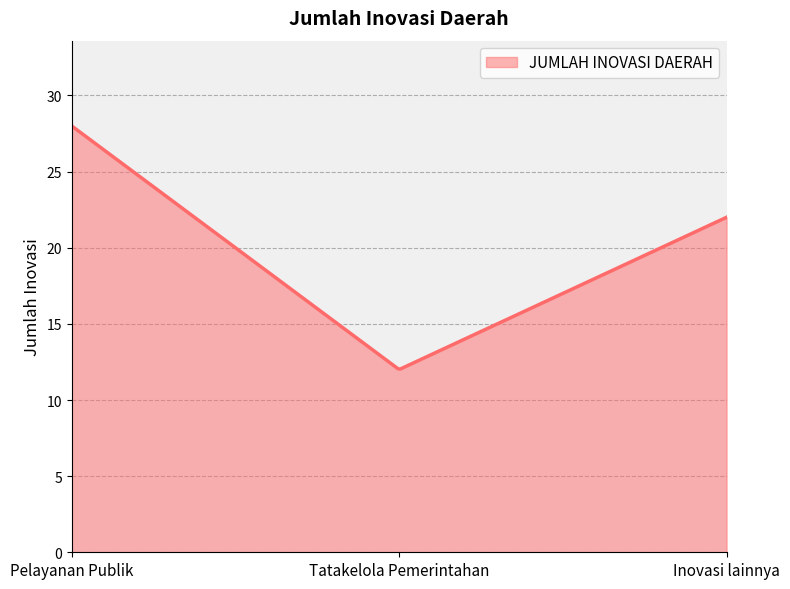

What is the difference between the maximum and minimum values?

16.0